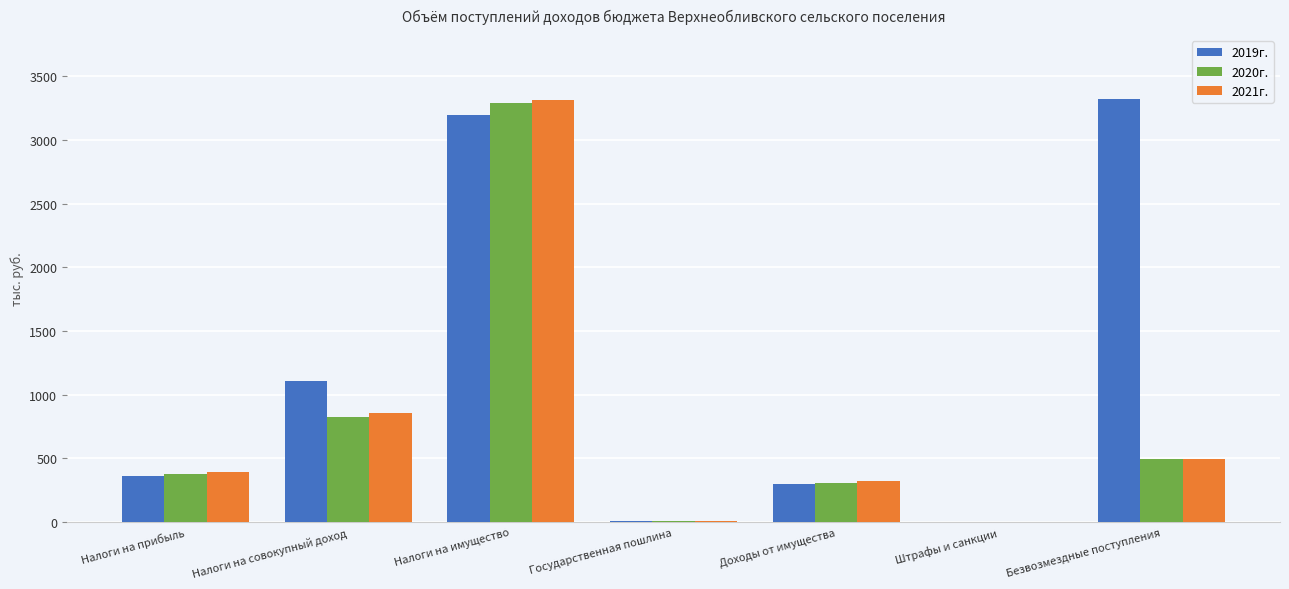

Which series changed the most between Налоги на имущество and Безвозмездные поступления?

2021г.